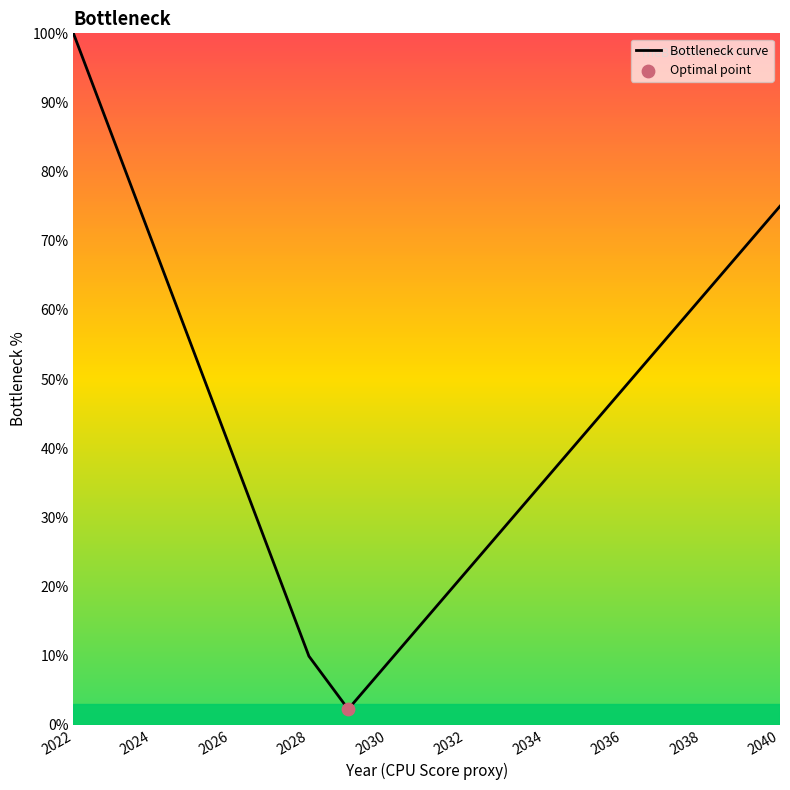

What is the maximum value shown in the chart?

100.0